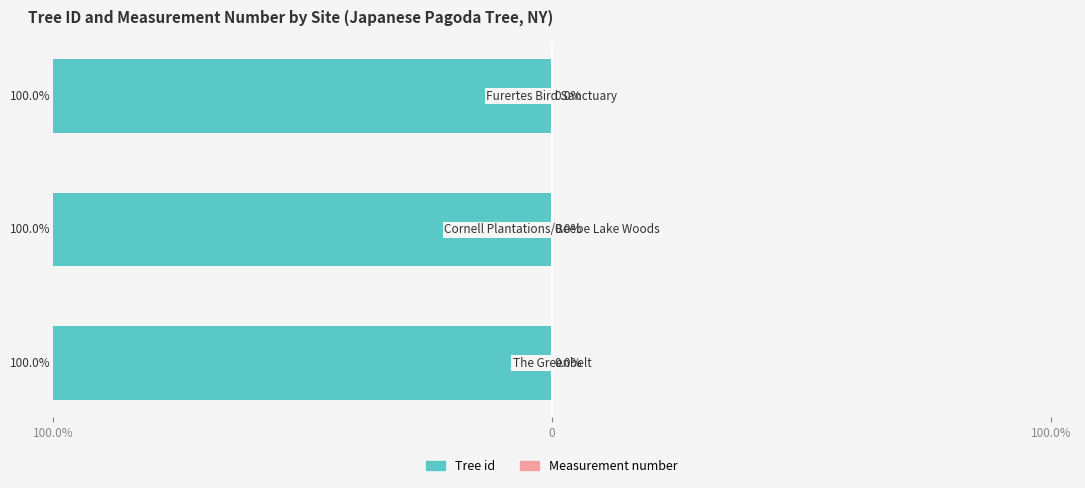

What is the approximate value of Tree id at 100.0%?

-100.0